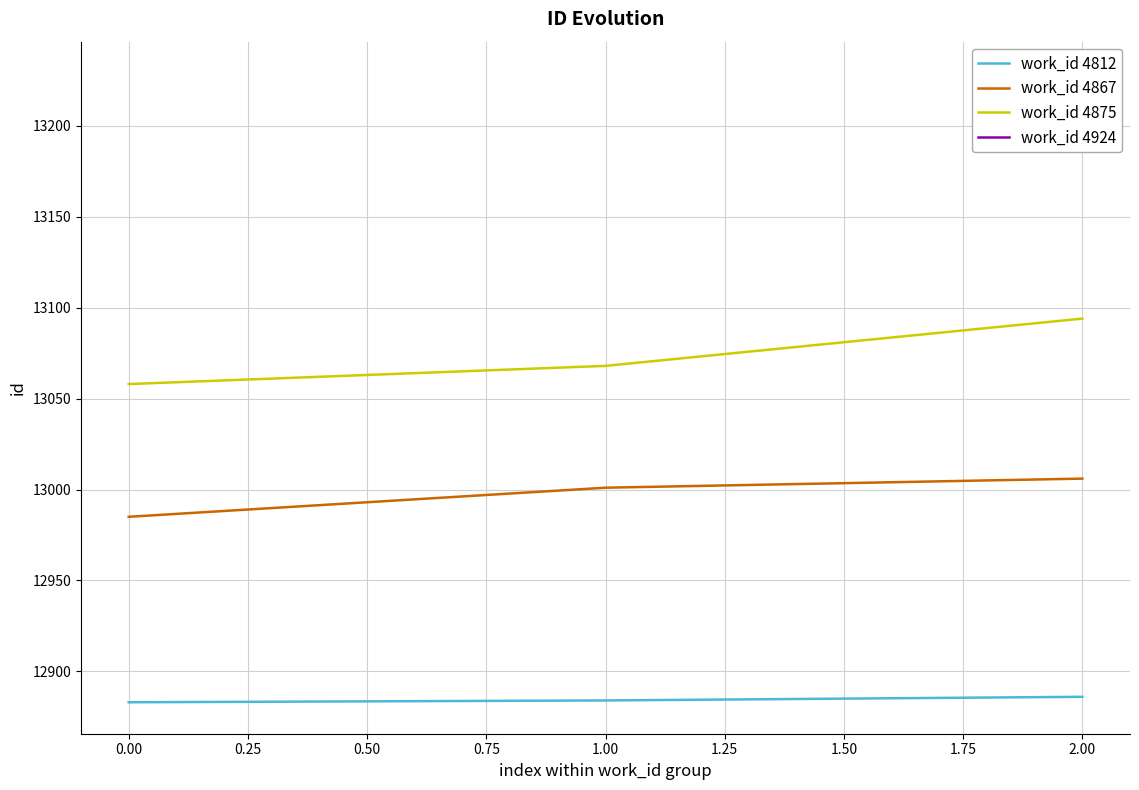

True or false: work_id 4875 has a value of 13058 at 0.00.

True